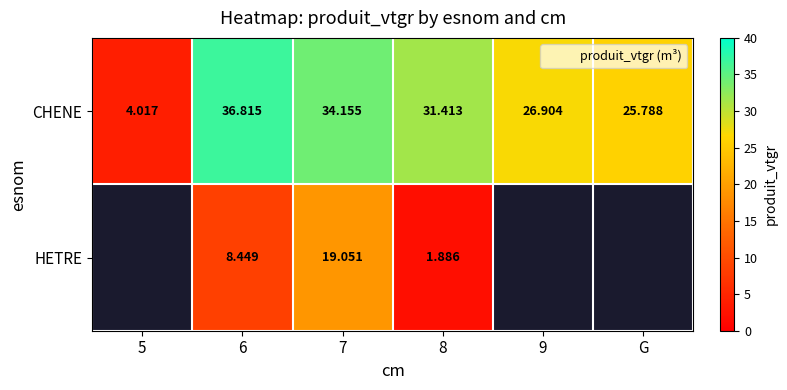

Where is CHENE nearest to the value 20?

G